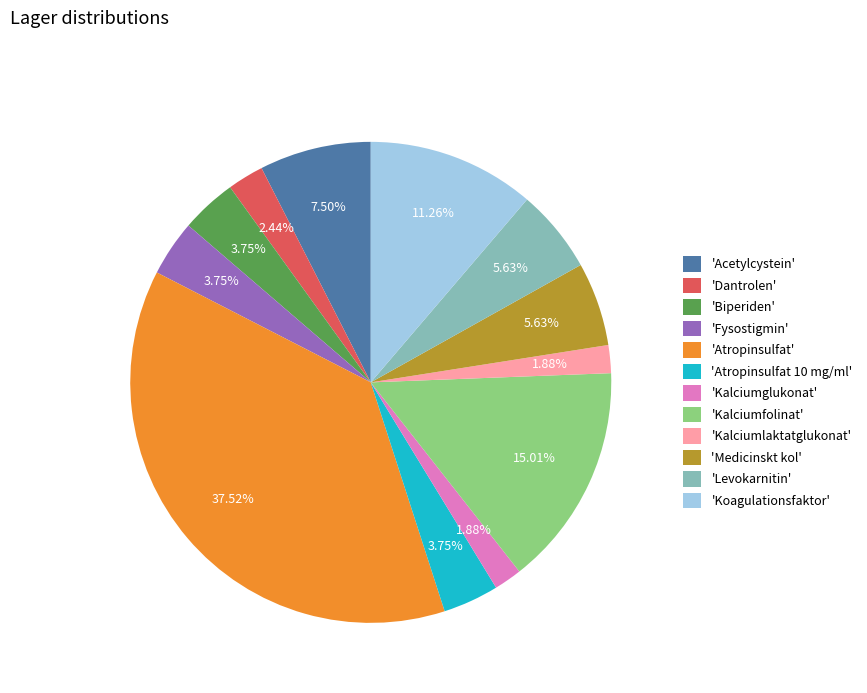

Count the number of slices in the pie.

12